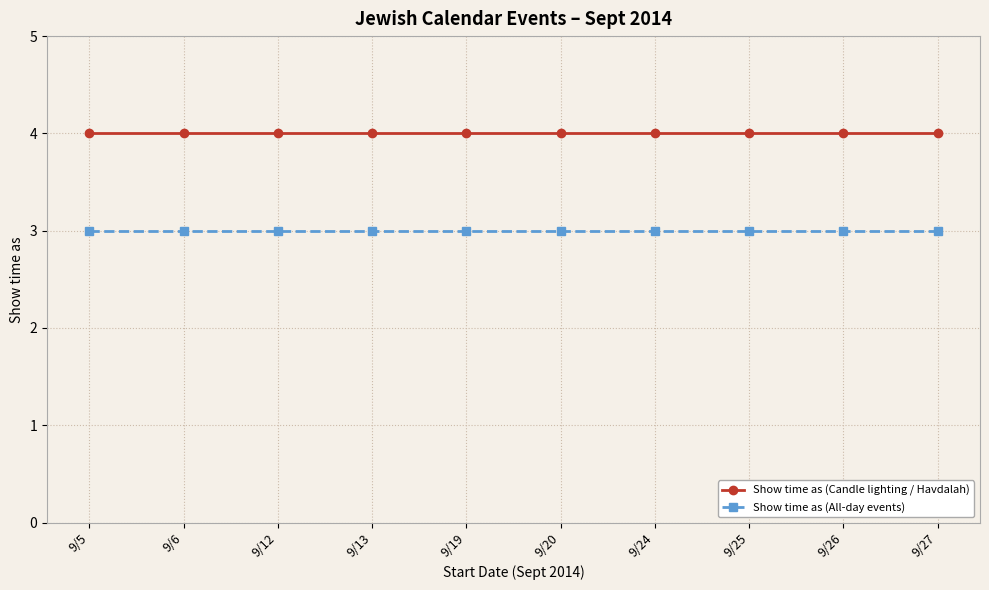

What is the sum of the Show time as (All-day events) values at 9/20 and 9/24?

6